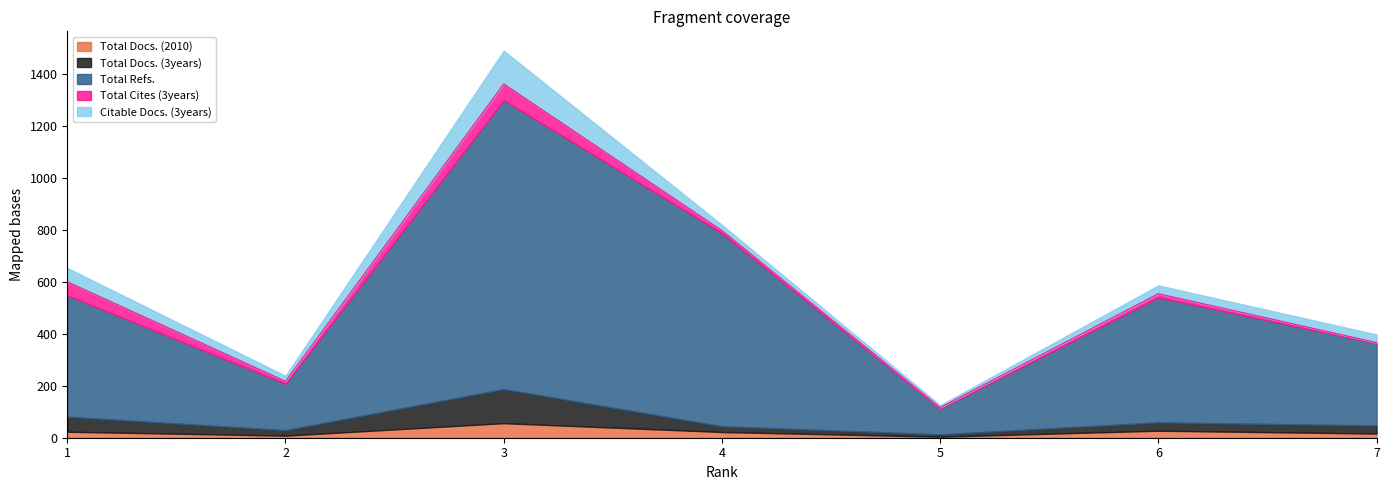

How many lines are shown in the chart?

5